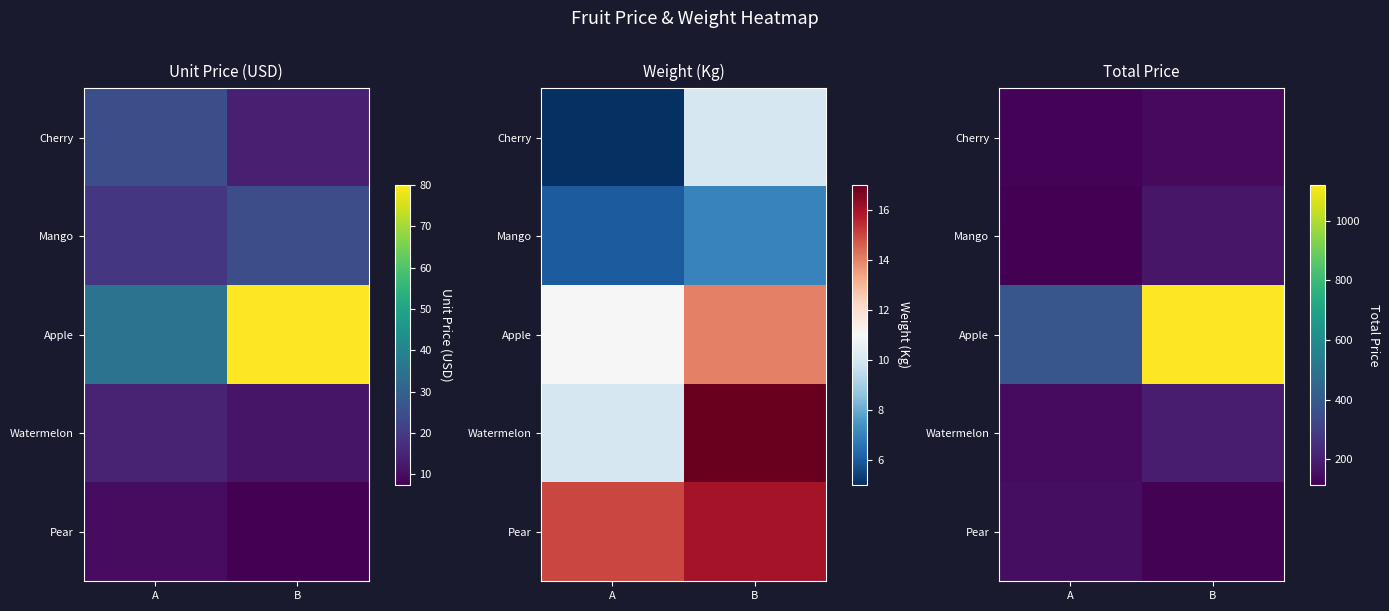

The value of Apple at A is 568.1. True or false?

False